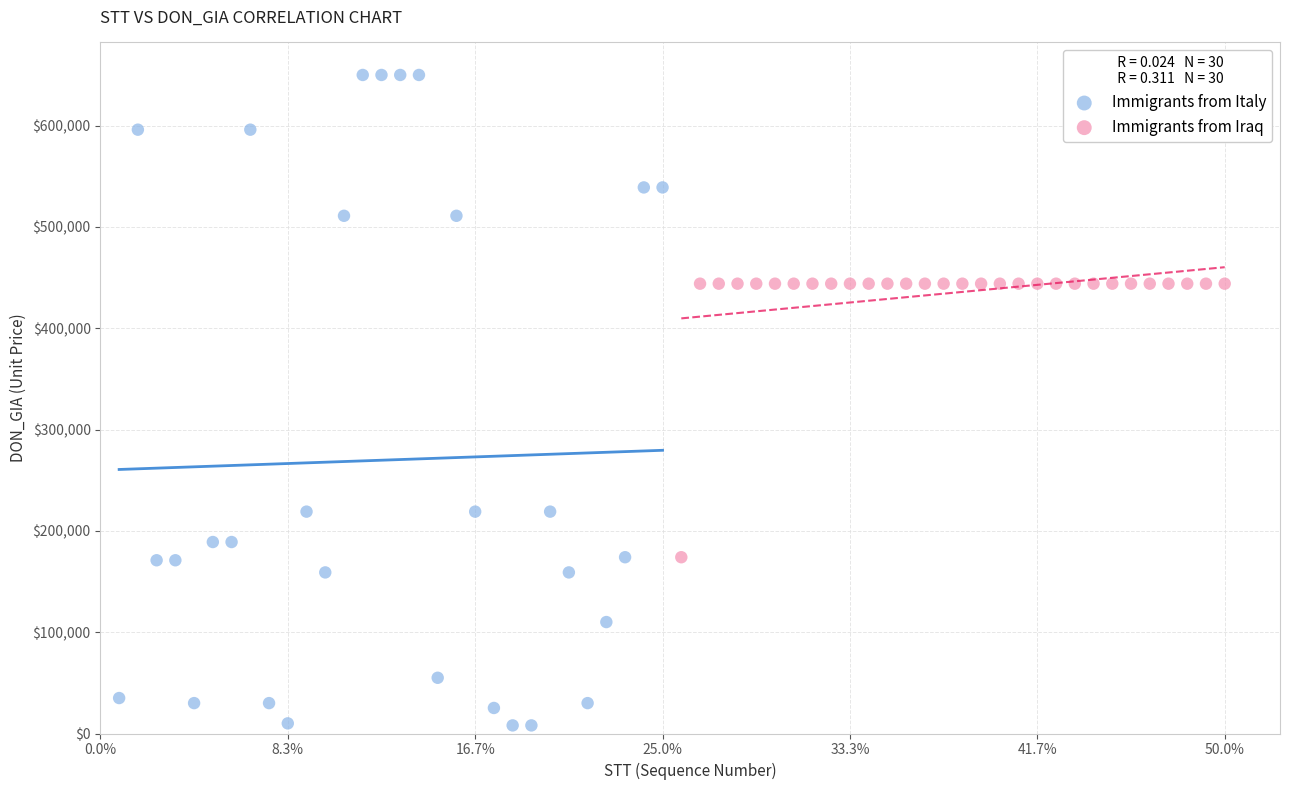

Which series contains the highest Y value?

Immigrants from Italy